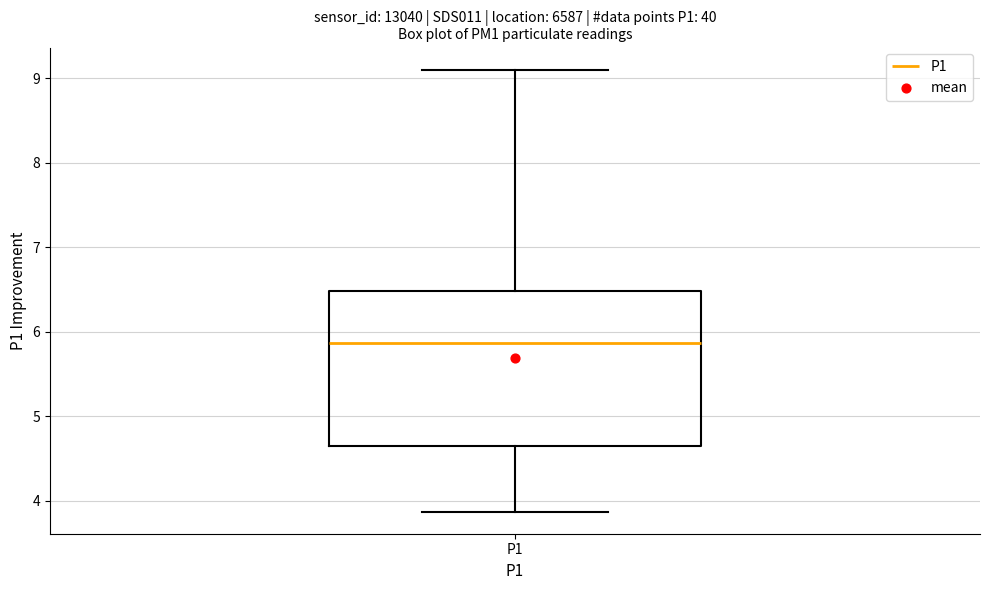

Where does the median line of the box for P1 sit on the y-axis? The values are not printed on the chart, so give them approximately, as read against the axis.

5.9